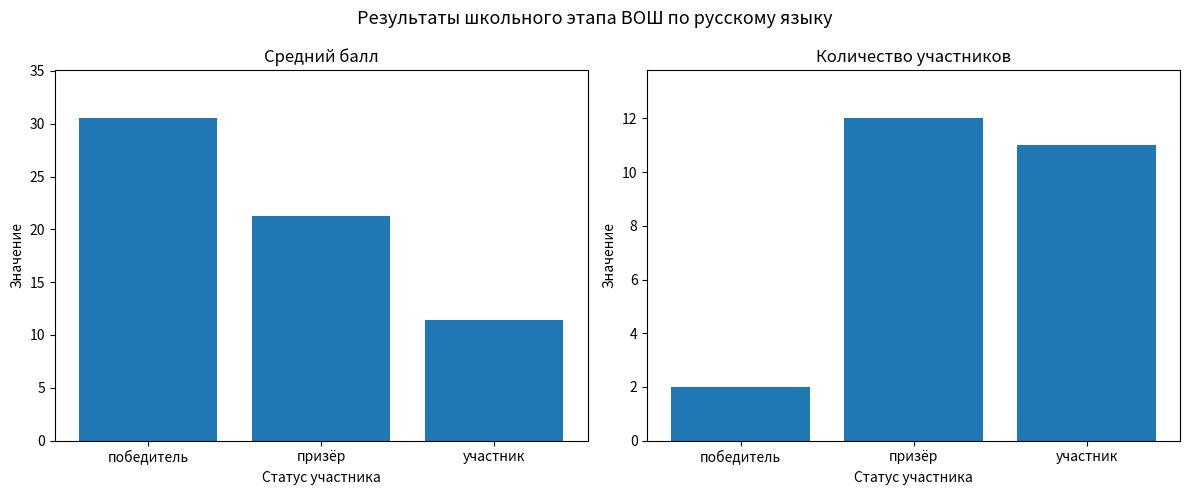

Where is Средний балл nearest to the value 20?

призёр